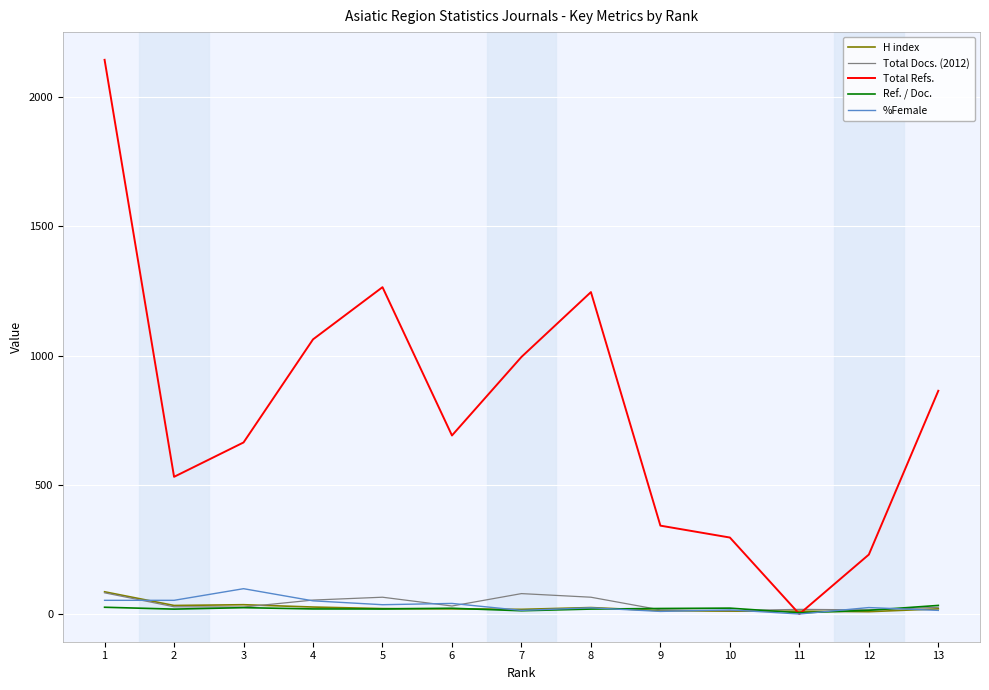

What is the sum of the Total Docs. (2012) values at 11 and 5?

83.0